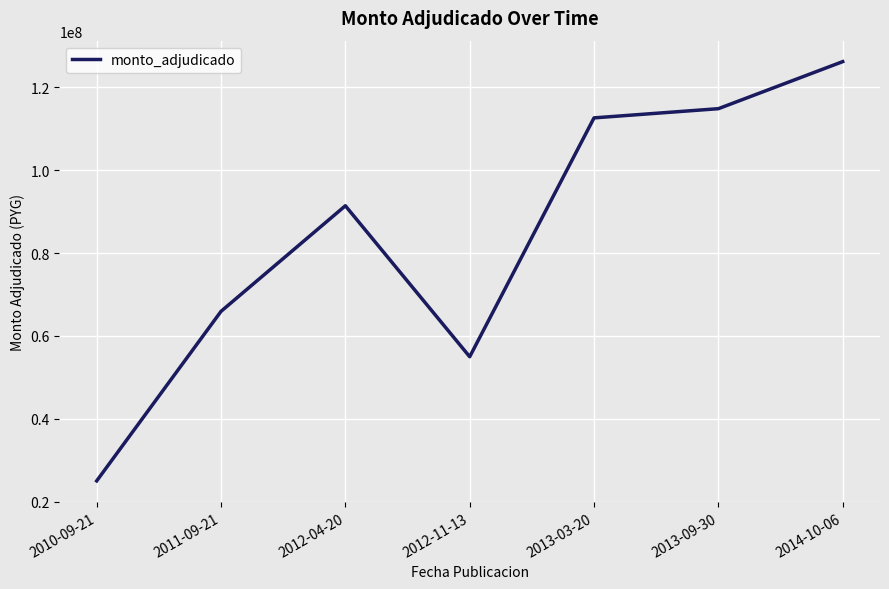

Does the chart display data point markers on the line(s)?

No